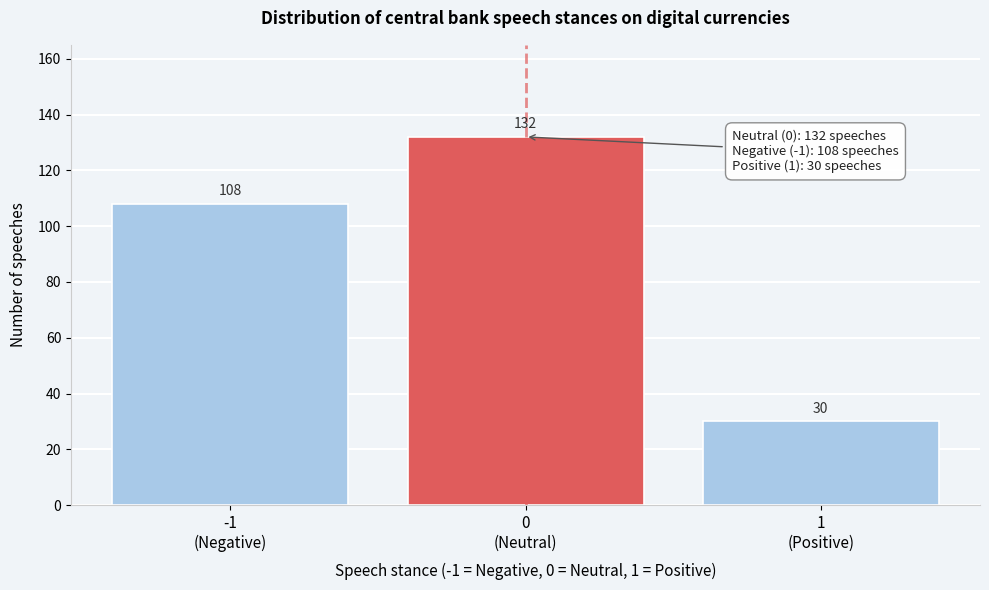

Reading left to right, transcribe all the data shown in this chart.

108	132	30